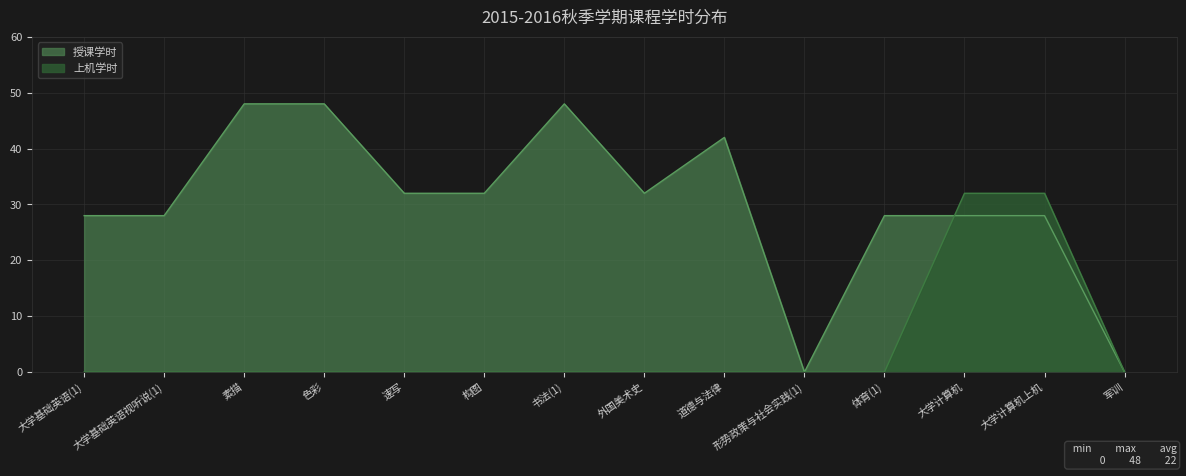

What is the difference between the highest and lowest values at 素描?

48